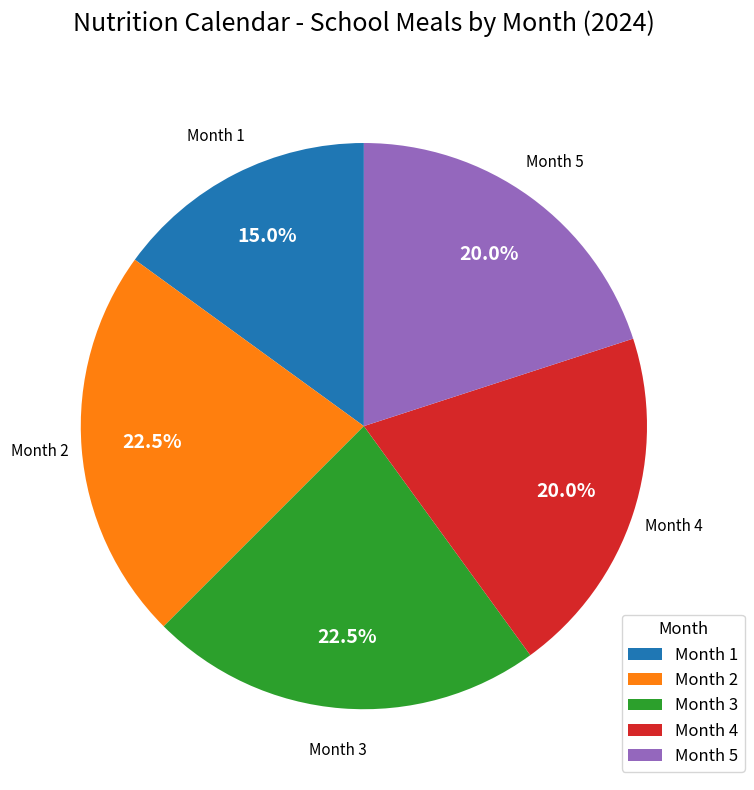

To the nearest percent, what is the average slice percentage?

20%